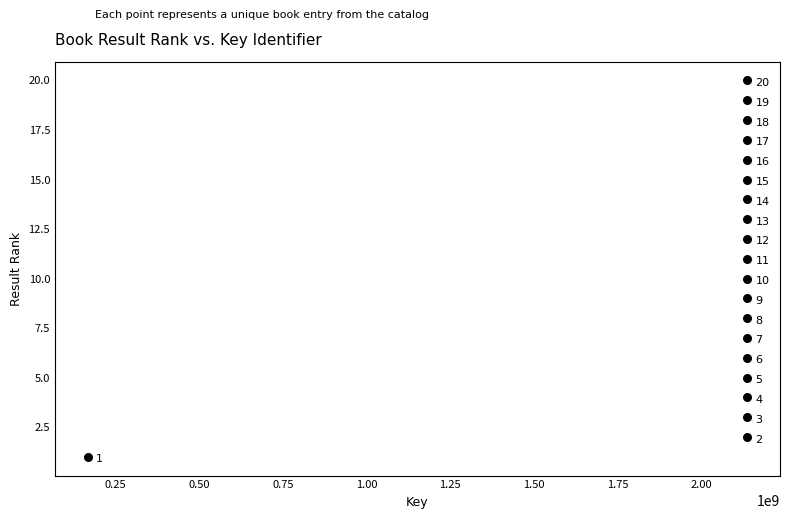

What is the range of Y values (max minus min)?

19